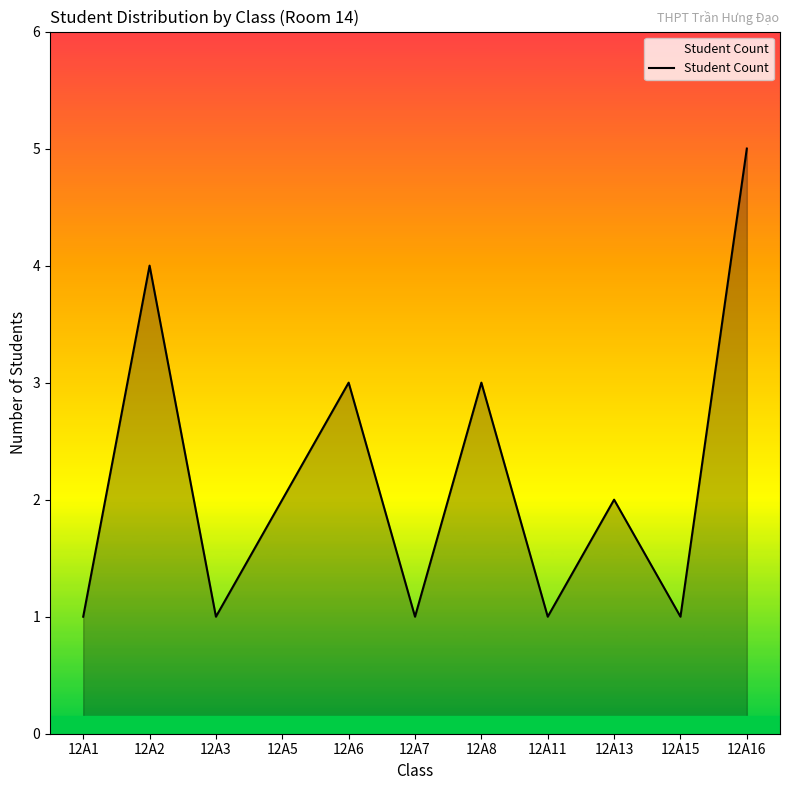

What is the difference between the maximum and minimum values?

4